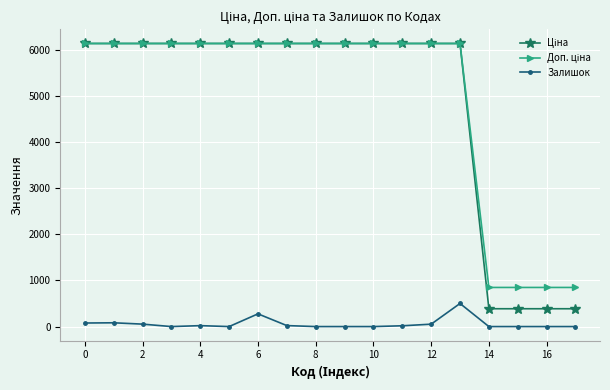

At how many categories does at least one series exceed 6086?

14